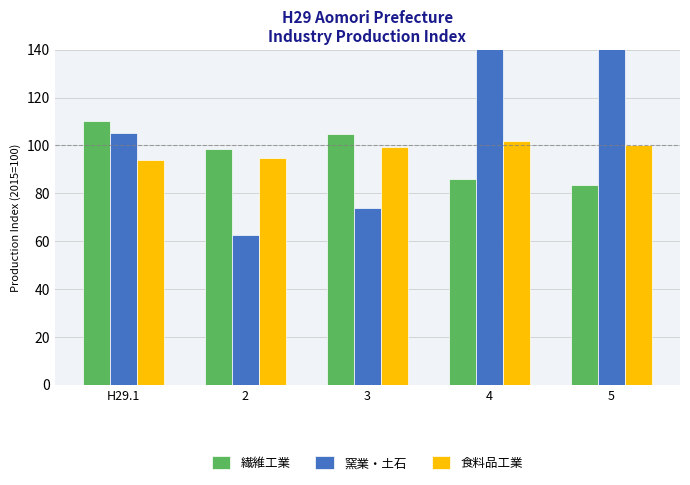

Does the chart contain any negative values?

No